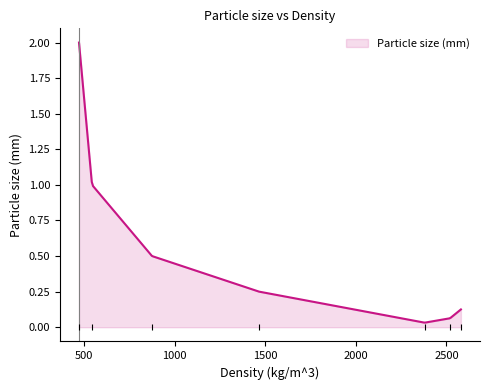

What is the sum of all values?

103.1